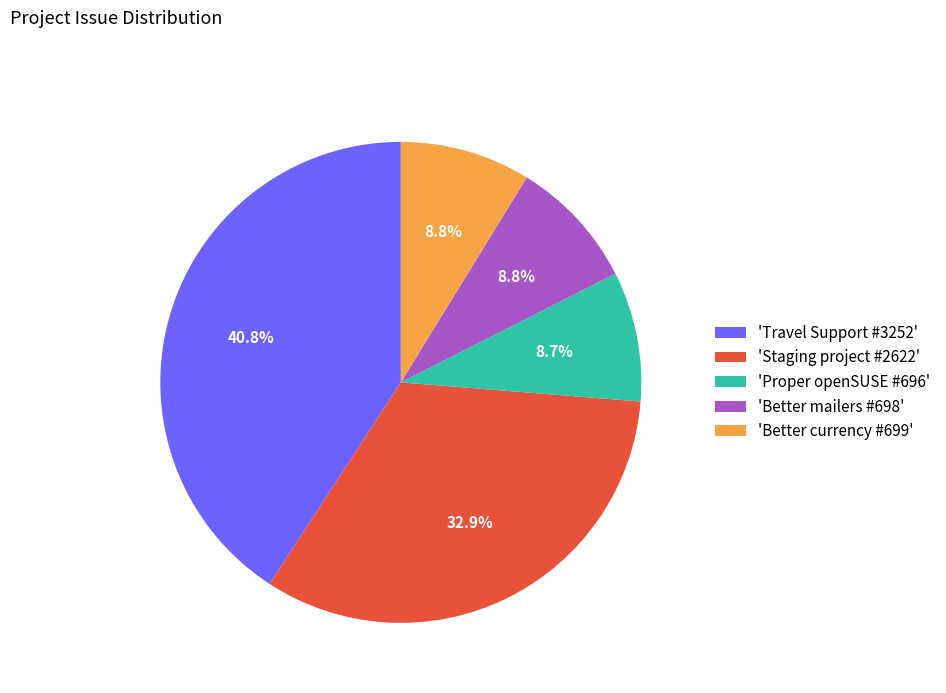

Is 'Better currency #699' the majority of the pie?

No